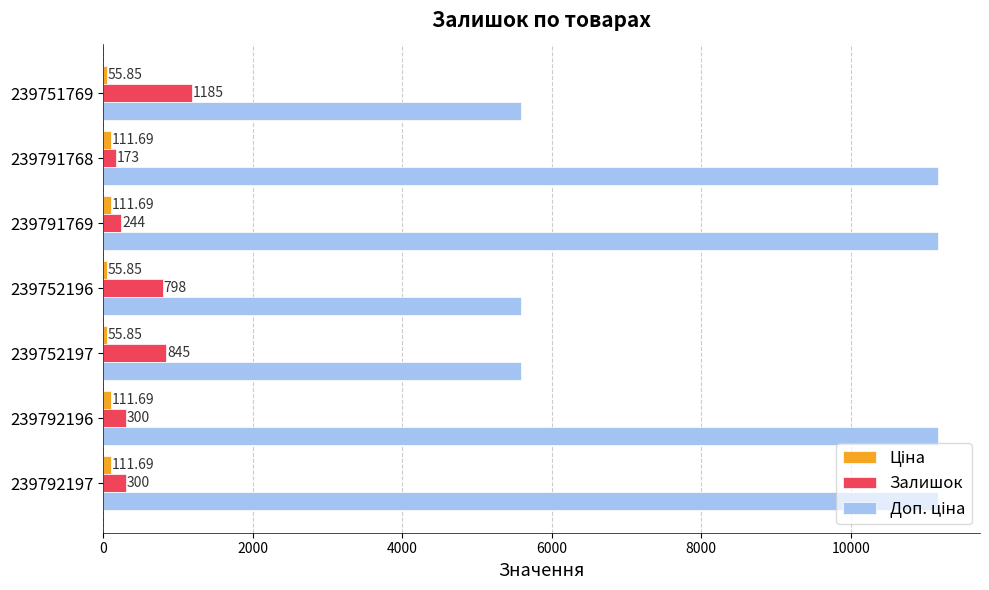

What is the difference between the Залишок values at 239791769 and 239752196?

554.0